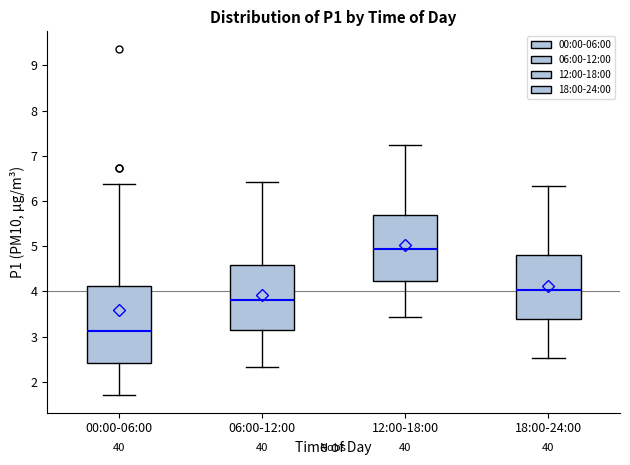

Reading left to right, read every box against the y-axis: the position of its median line, the range the box covers, and the ends of its whiskers. The values are not printed on the chart, so give them approximately, as read against the axis.

00:00-06:00: median 3.1, box 2.4 to 4.1, whiskers 1.7 to 6.4
06:00-12:00: median 3.8, box 3.2 to 4.6, whiskers 2.3 to 6.4
12:00-18:00: median 4.9, box 4.2 to 5.7, whiskers 3.4 to 7.2
18:00-24:00: median 4.0, box 3.4 to 4.8, whiskers 2.5 to 6.3